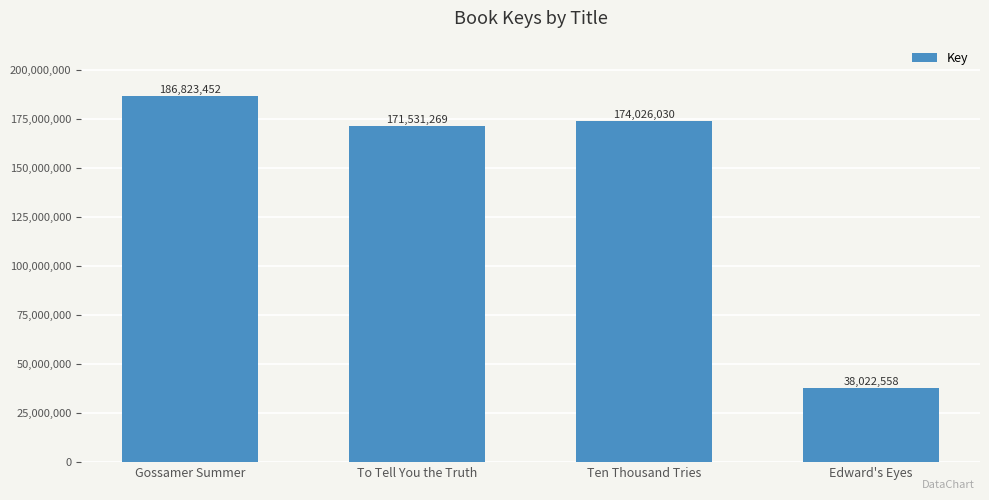

What is the change in value from Ten Thousand Tries to Edward's Eyes?

-136003472